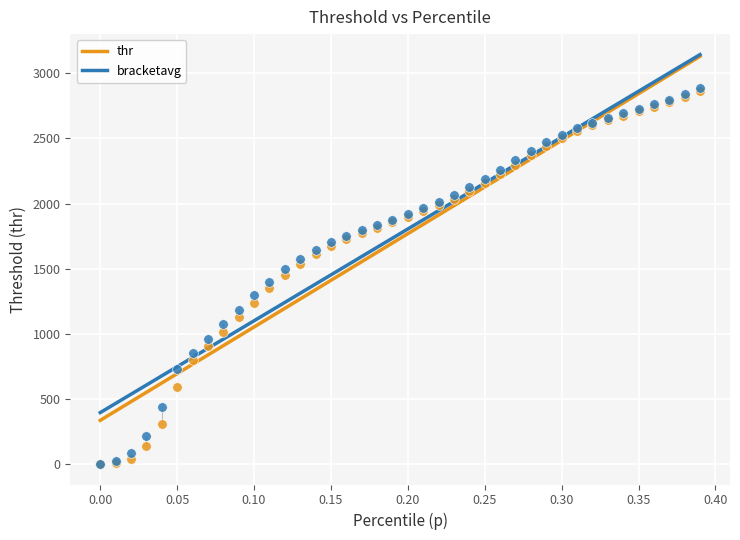

What are all the series names shown in the legend?

thr, bracketavg